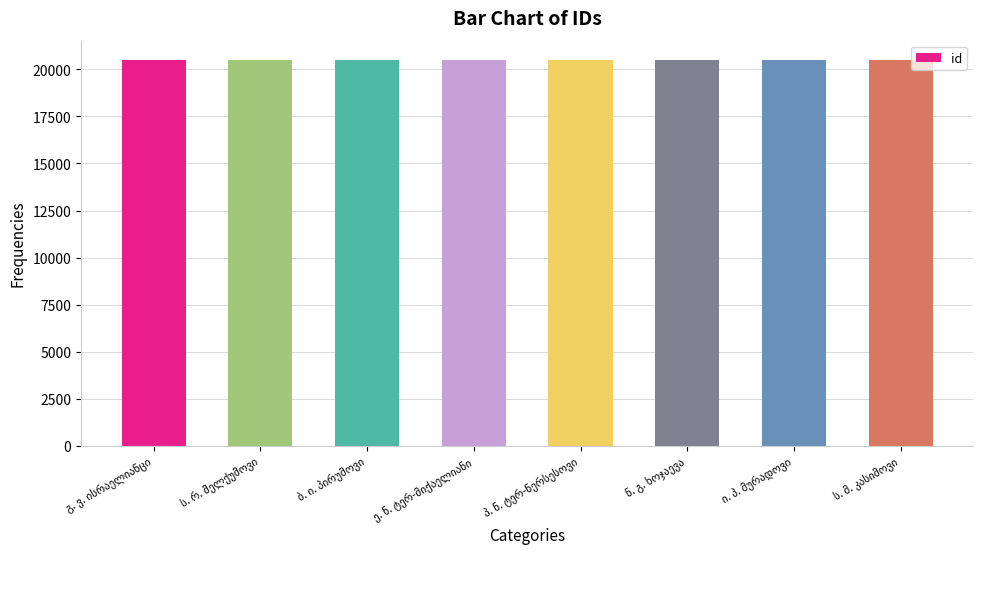

What is the minimum value shown in the chart?

20490